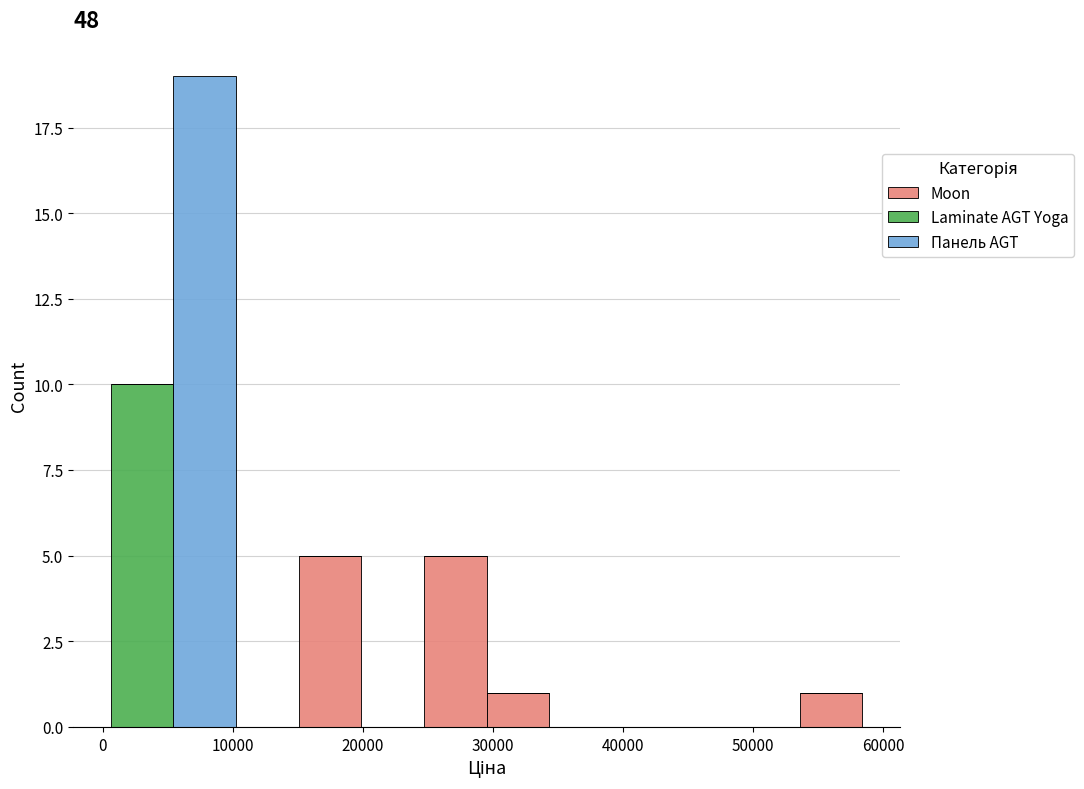

Which range on the x-axis has the tallest stacked bar (by total height)?

5000 to 10000